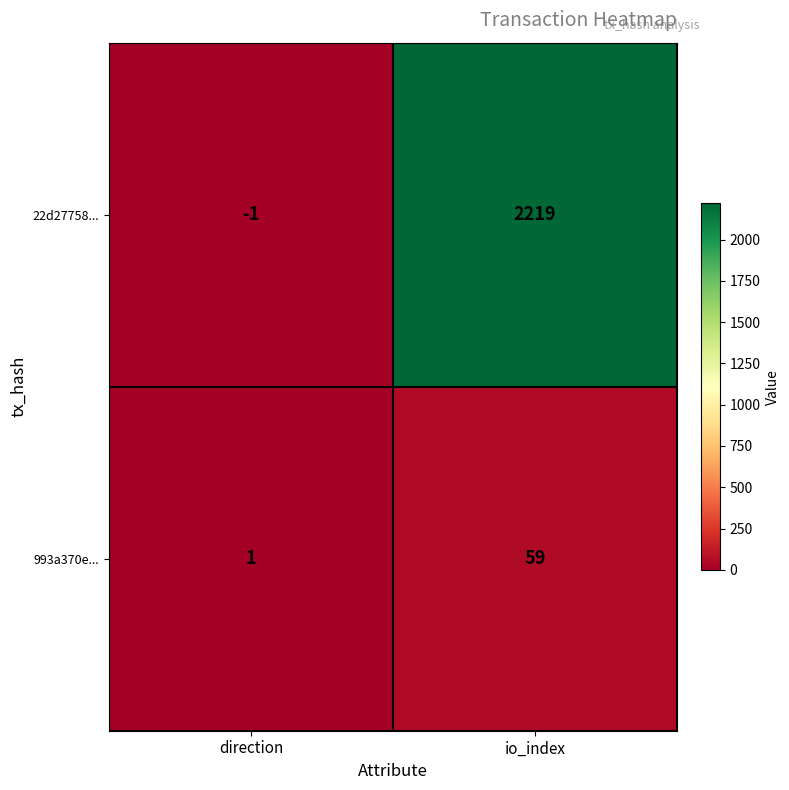

Rank the series by their maximum value, from lowest to highest.

993a370e..., 22d27758...